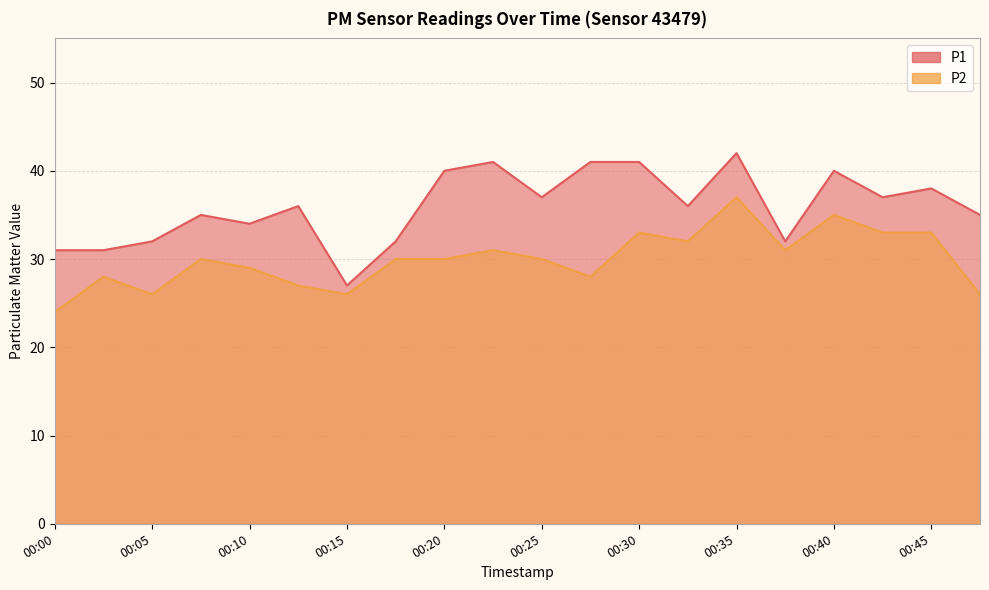

Which series changed the most between 00:07 and 00:25?

P1